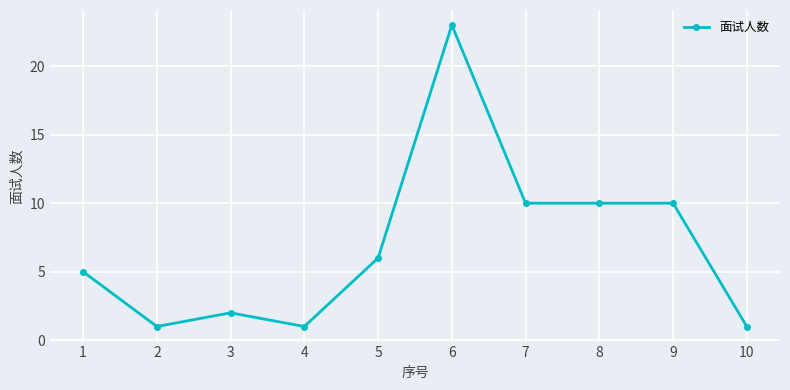

What is the difference between the maximum and minimum values?

22